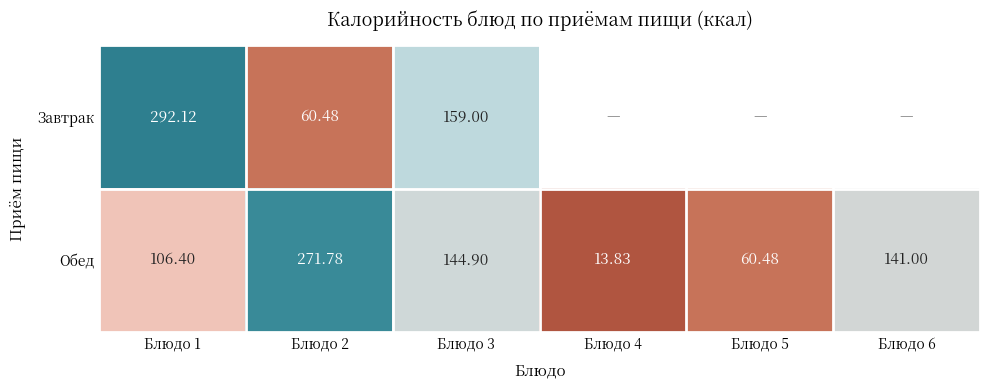

Is it true that Завтрак equals 27.4 at Блюдо 2?

False